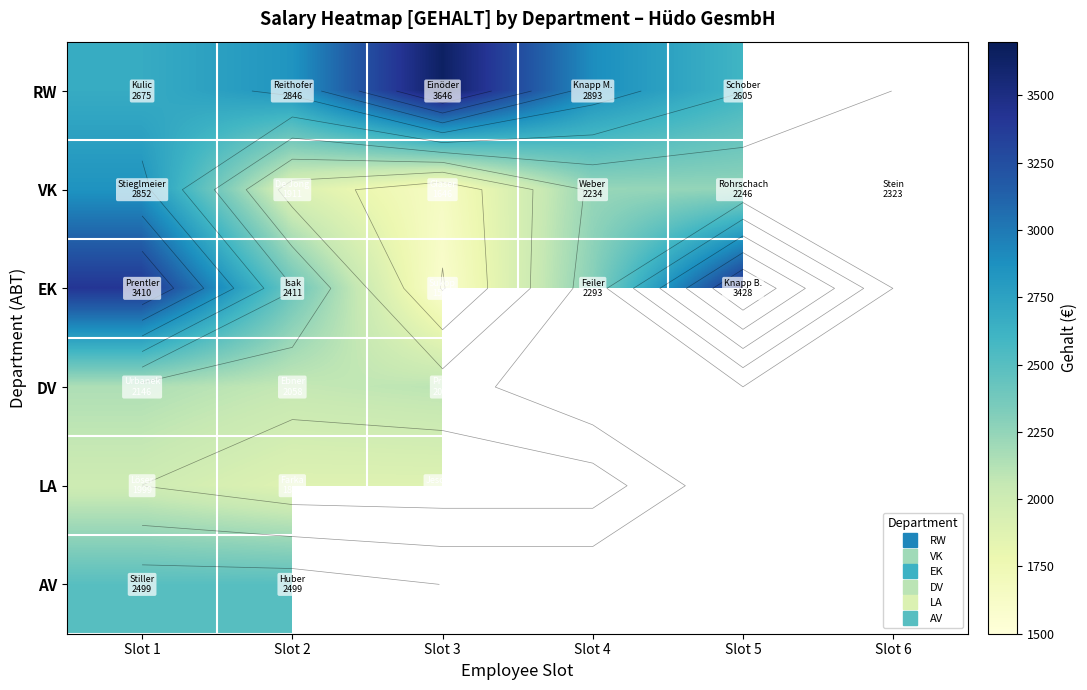

What is the total value across all series at Slot 2?

13607.0